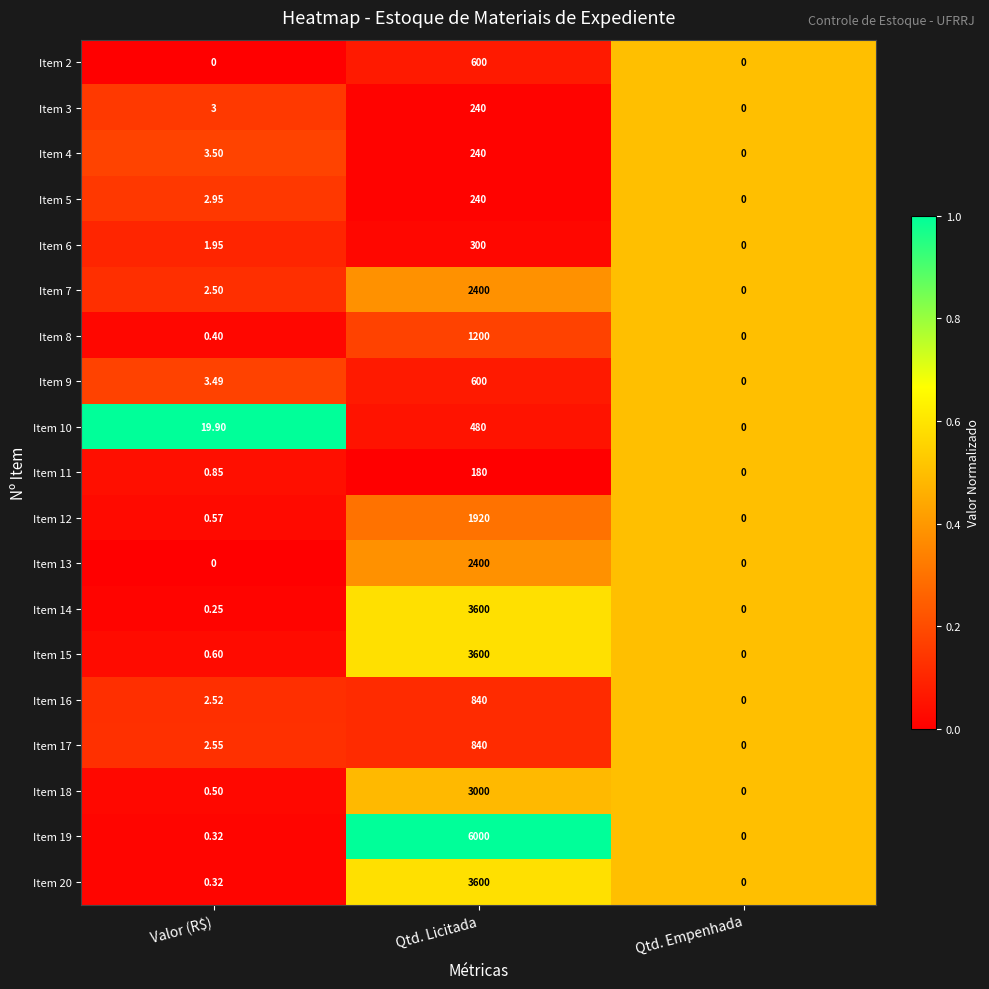

What is the difference between the highest and lowest values at Qtd. Licitada?

5820.0